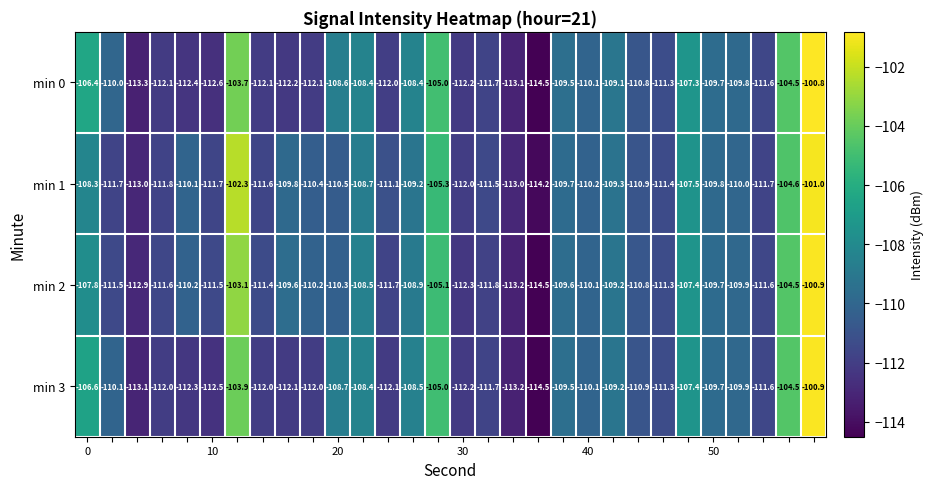

Which series has the largest total across all categories?

min 2